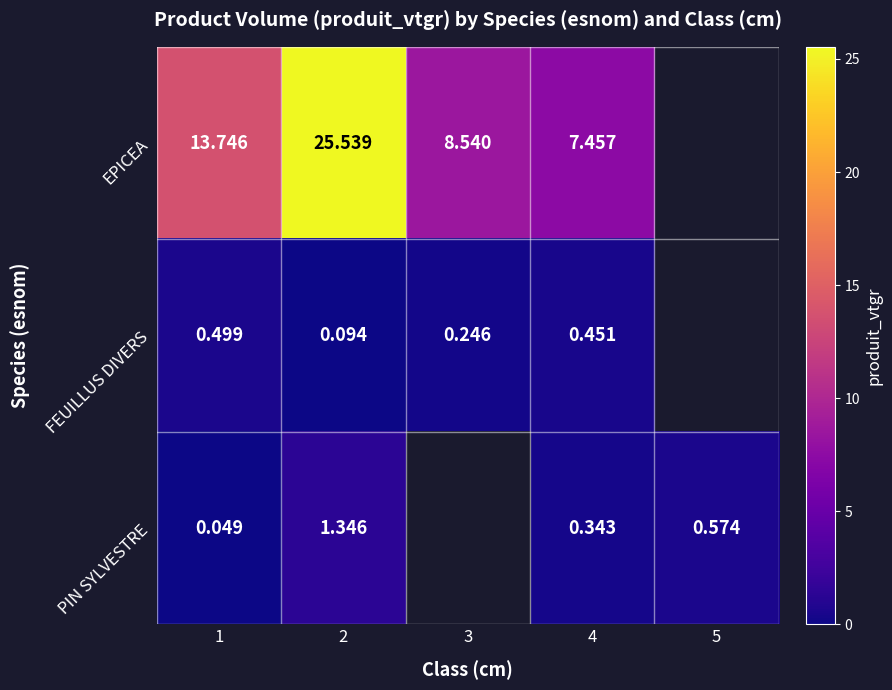

At 2, list the series in order from largest to smallest.

EPICEA, PIN SYLVESTRE, FEUILLUS DIVERS